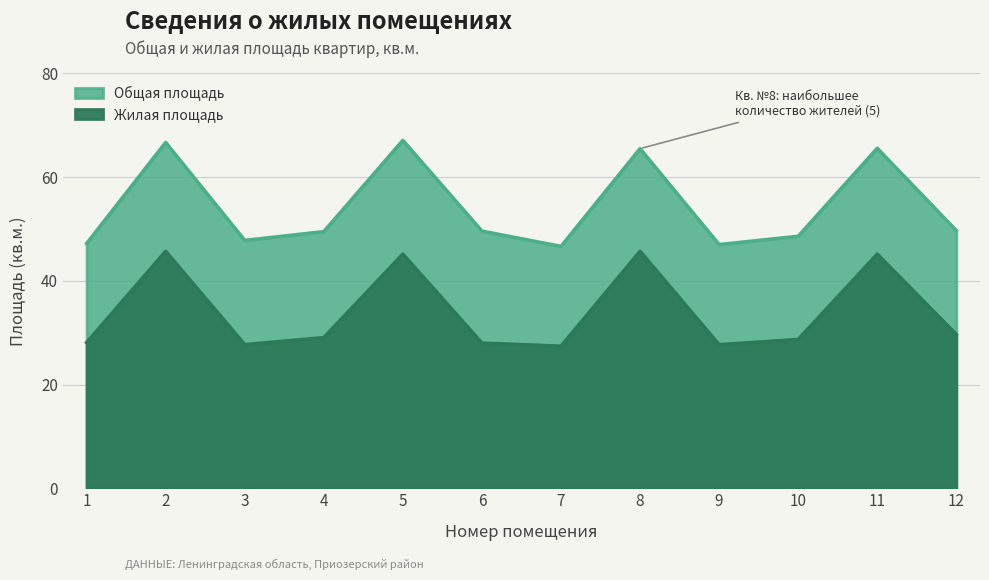

Reading left to right, what are all the values shown in this chart?

Общая площадь: 1=47.2	2=66.7	3=47.8	4=49.5	5=67.1	6=49.6	7=46.6	8=65.5	9=47.0	10=48.6	11=65.6	12=49.7
Жилая площадь: 1=28.1	2=45.7	3=27.7	4=29.1	5=45.2	6=28.0	7=27.4	8=45.7	9=27.7	10=28.7	11=45.1	12=29.7